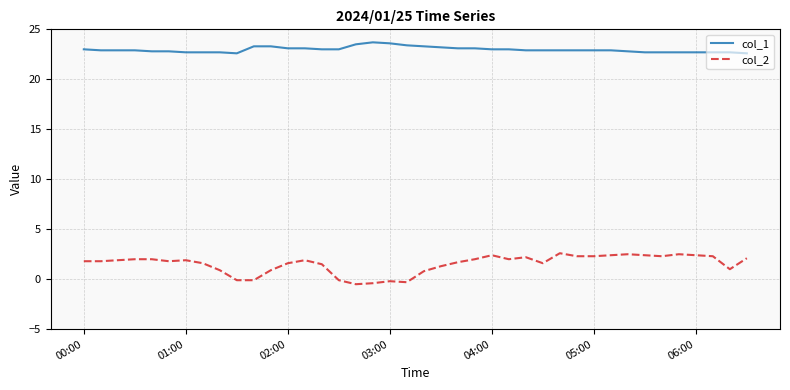

What is the difference between the maximum and minimum values in the col_1 series?

1.1